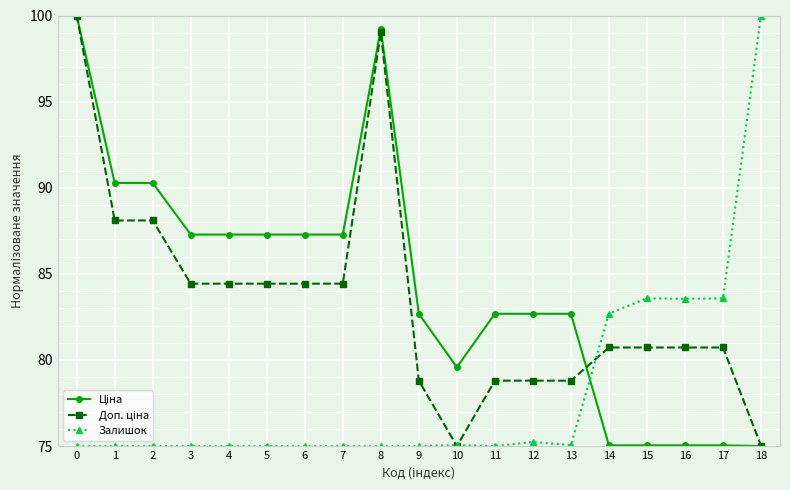

What is the total value across all series at 17?

239.4